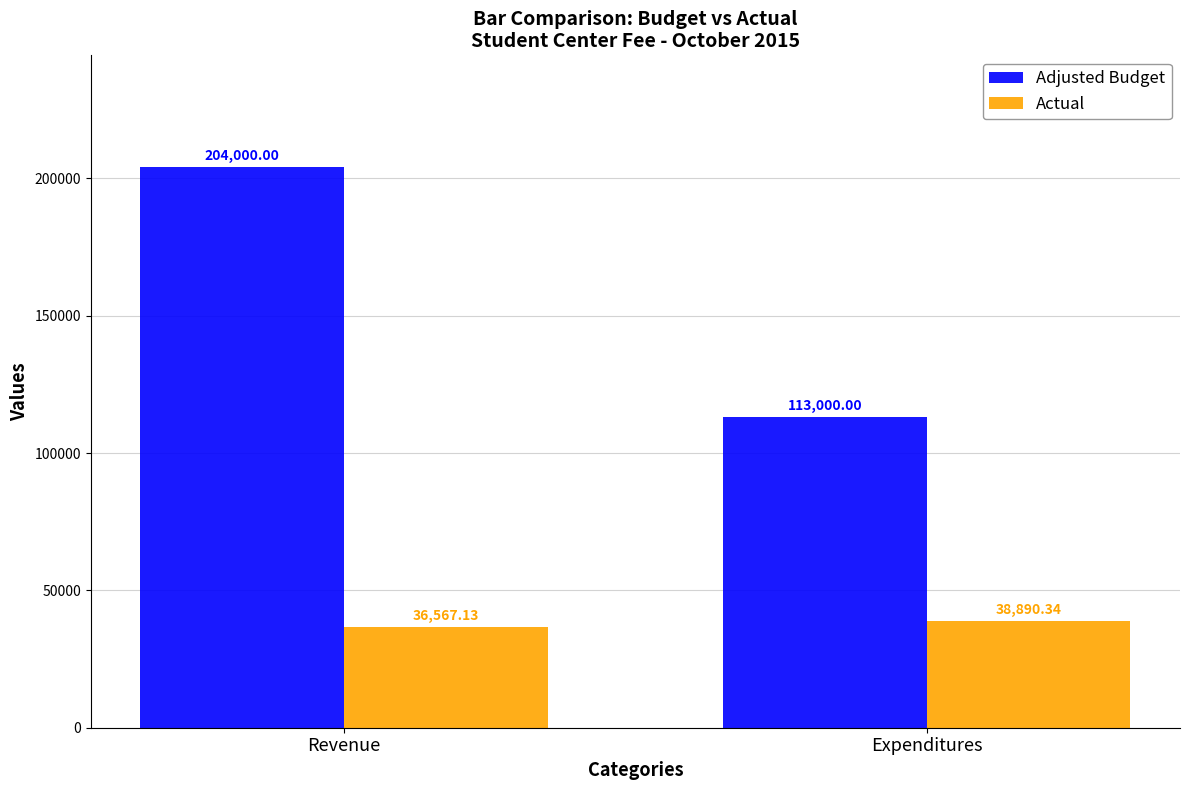

Between Revenue and Expenditures, which series saw the biggest shift?

Adjusted Budget